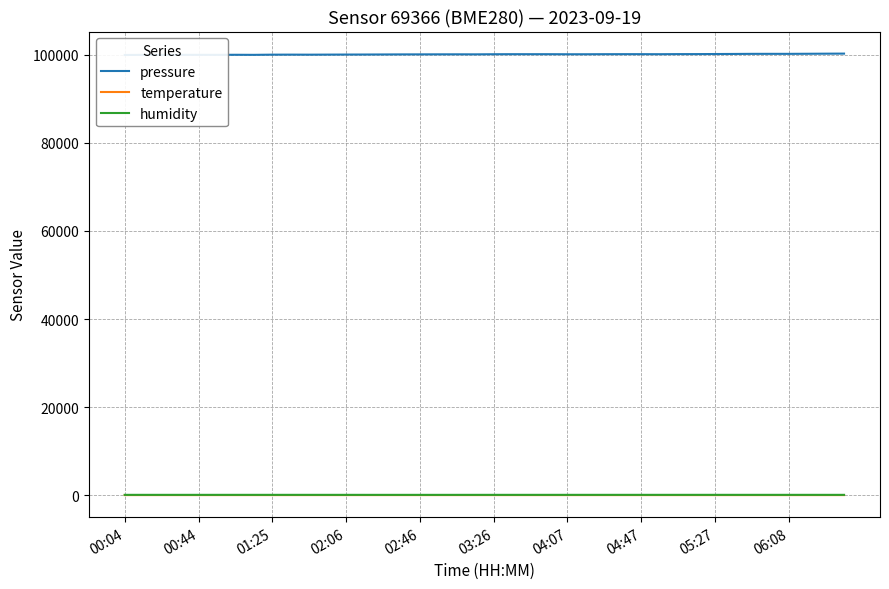

True or false: humidity and temperature cross at least once.

False